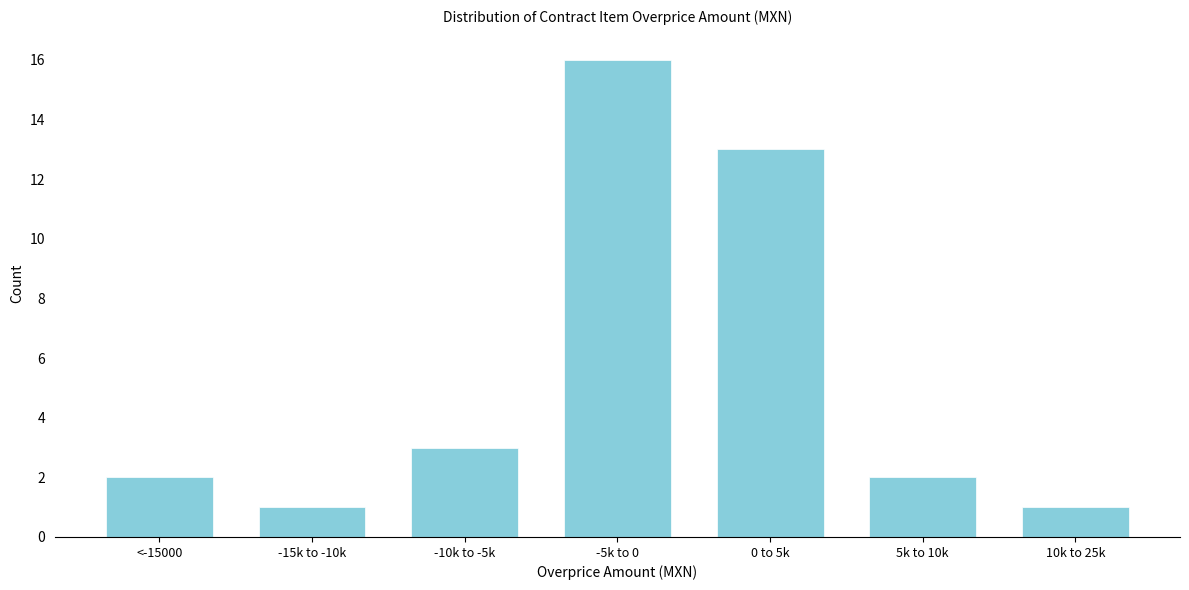

Reading right to left, what are all the values shown in this chart?

1	2	13	16	3	1	2